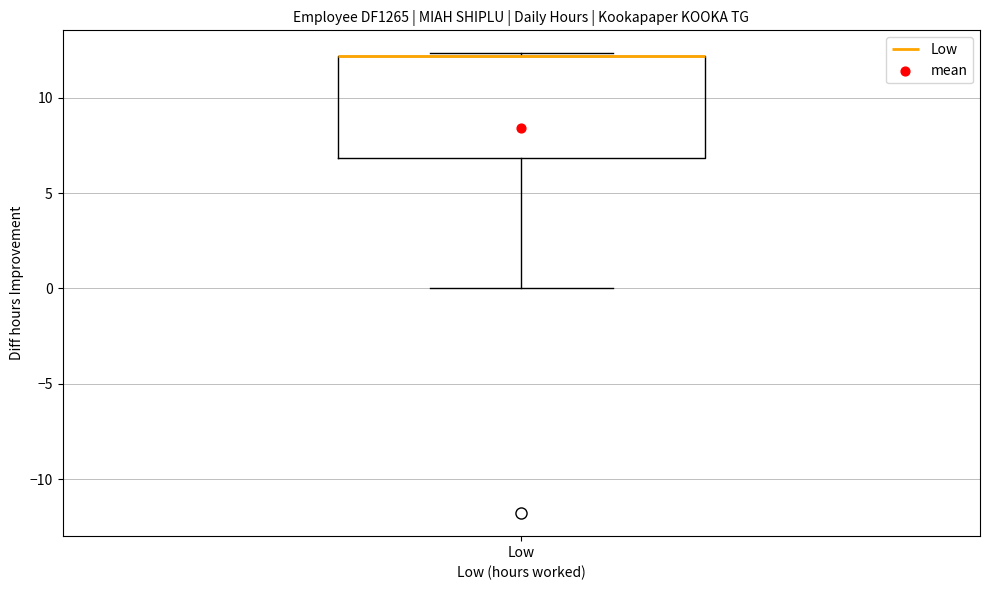

Transcribe this box plot: give where the median line is, the range the box spans, and where the two whiskers end, as read against the y-axis. The values are not printed on the chart, so give them approximately, as read against the axis.

median 12.0 (drawn on the box's upper edge), box 7.0 to 12.0, whiskers 0.0 to 12.5